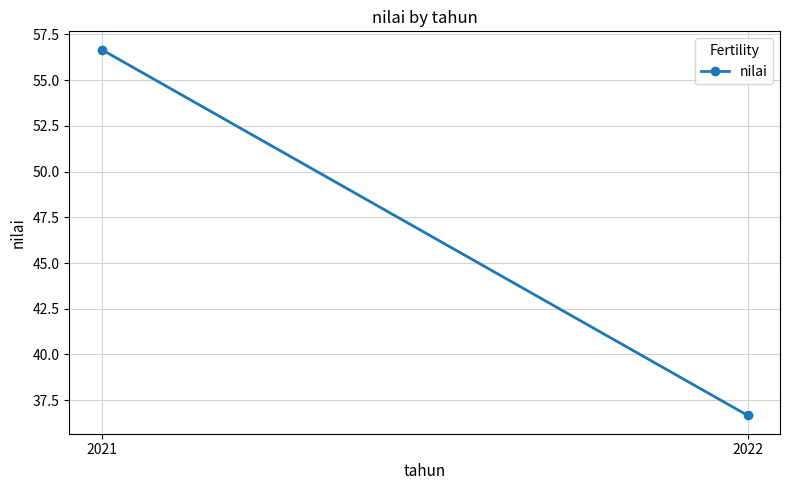

What is the maximum value shown in the chart?

56.7